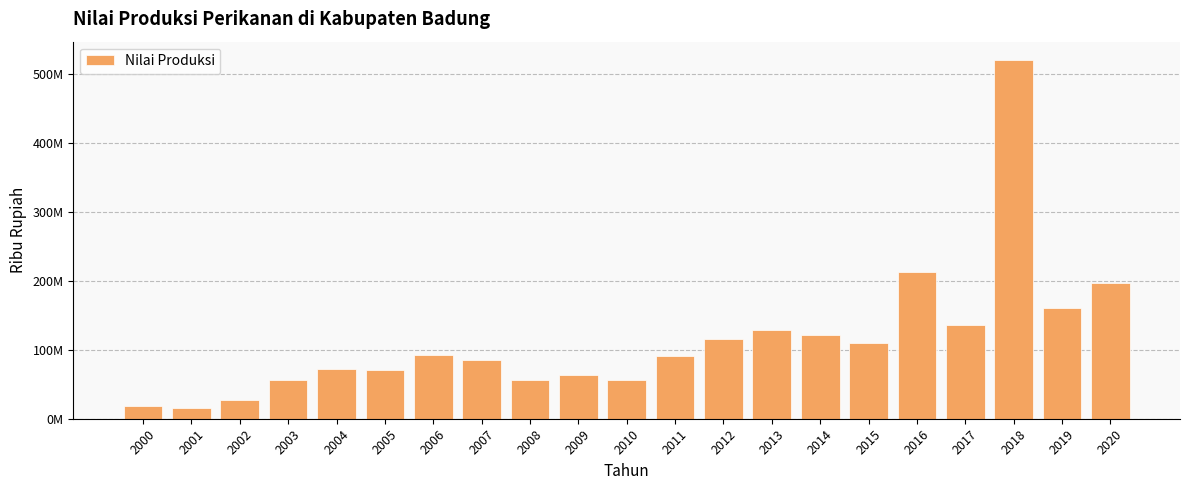

Are the bars horizontal?

No